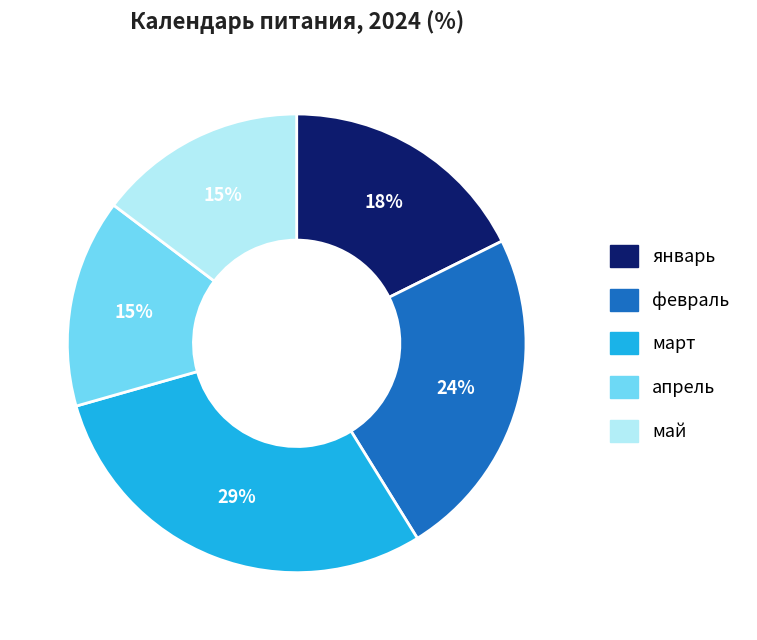

To the nearest percent, what is the average slice percentage?

20%